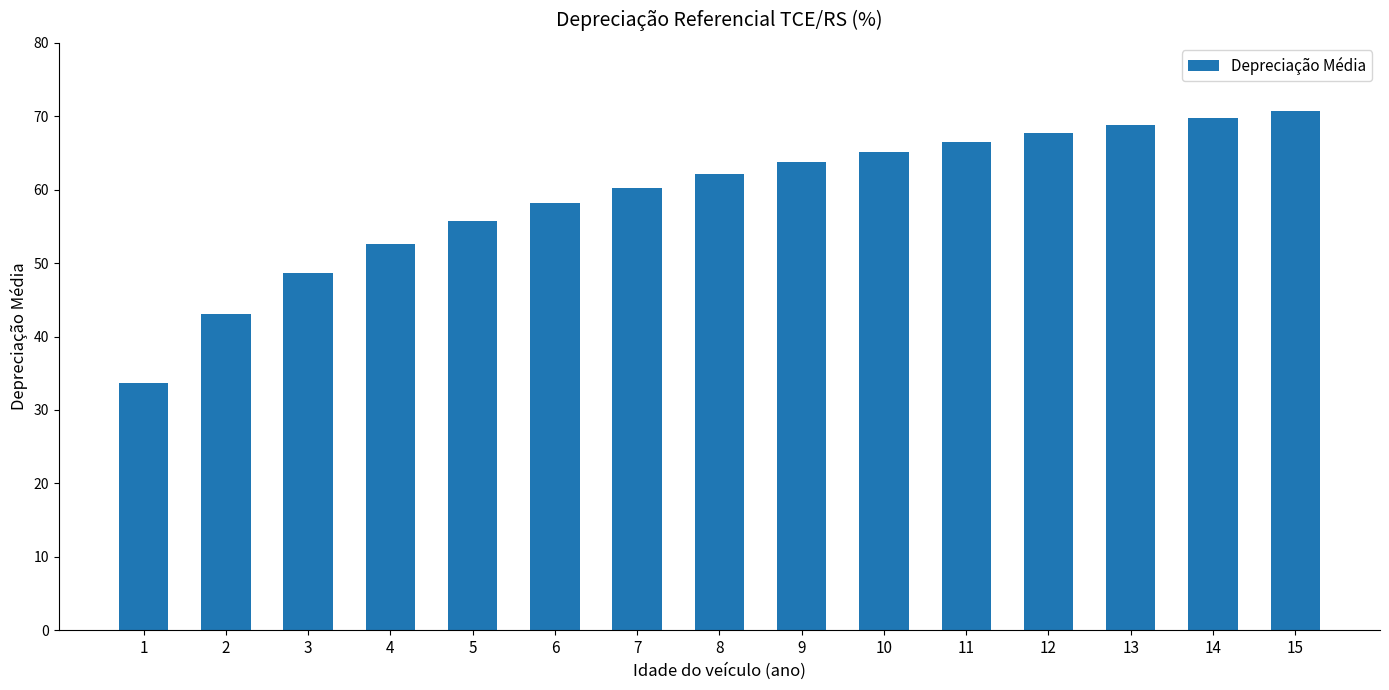

Are the bars horizontal?

No